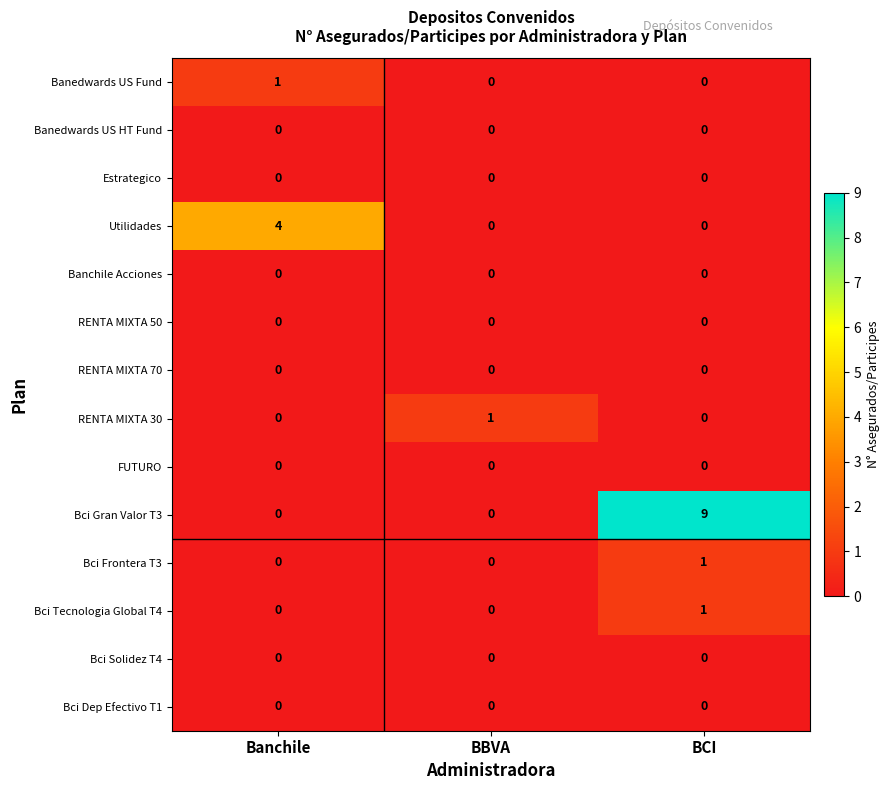

What is the maximum value shown in the chart?

9